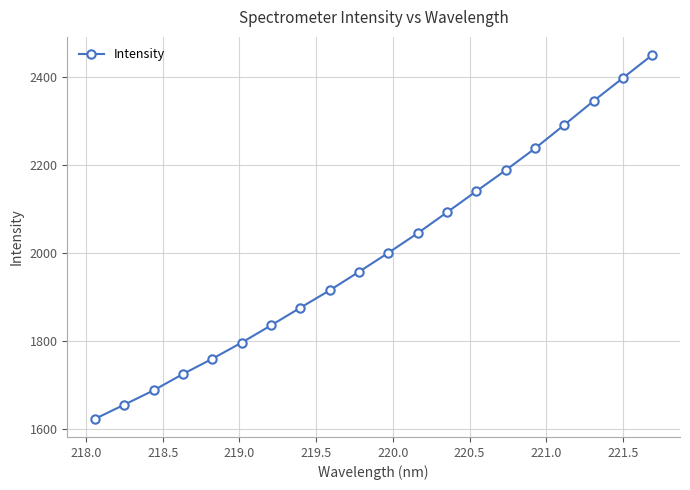

Reading left to right, extract all data points from this chart.

1622.5	1654.8	1687.4	1724.7	1759.3	1796.2	1835.3	1875.5	1915.1	1957.3	2000.5	2045.1	2092.6	2140.7	2188.3	2238.0	2291.6	2346.0	2398.4	2450.6